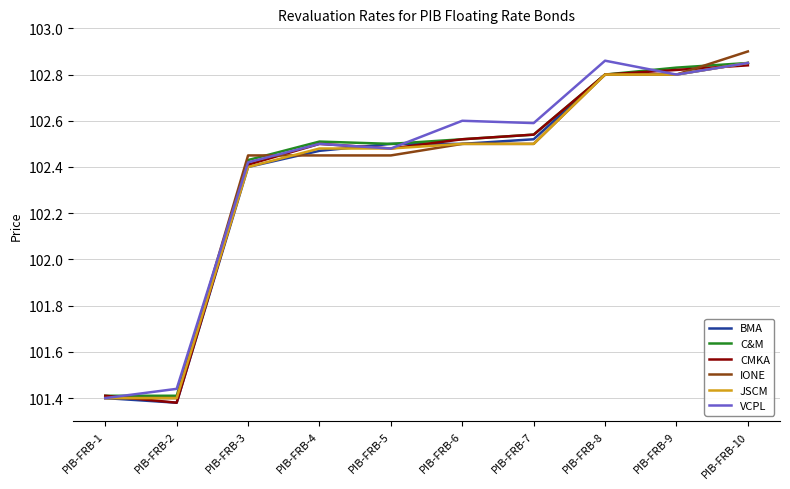

Where is the first local minimum for VCPL?

PIB-FRB-5